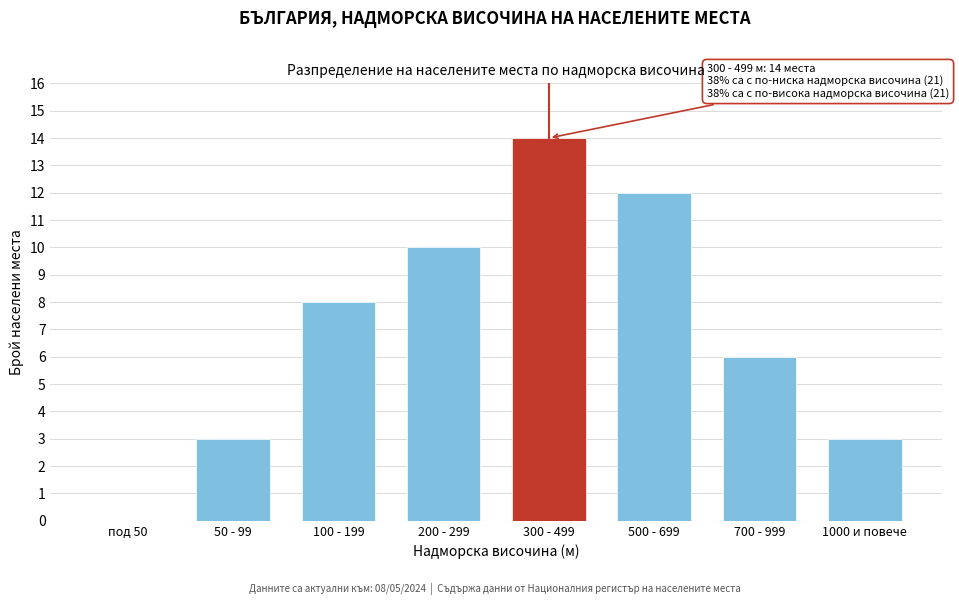

Reading left to right, transcribe all the data shown in this chart.

под 50=0	50 - 99=3	100 - 199=8	200 - 299=10	300 - 499=14	500 - 699=12	700 - 999=6	1000 и повече=3